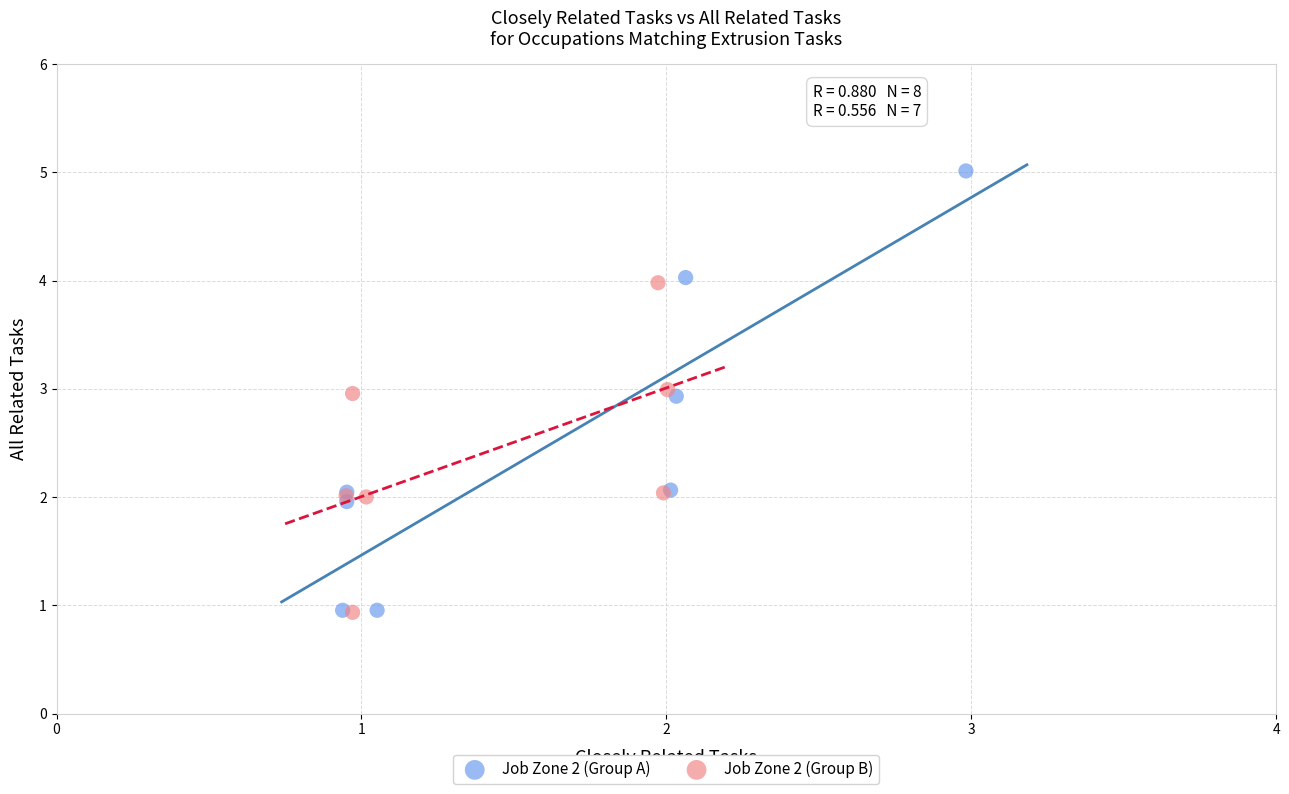

Which series has the widest spread of Y values?

Job Zone 2 (Group A)